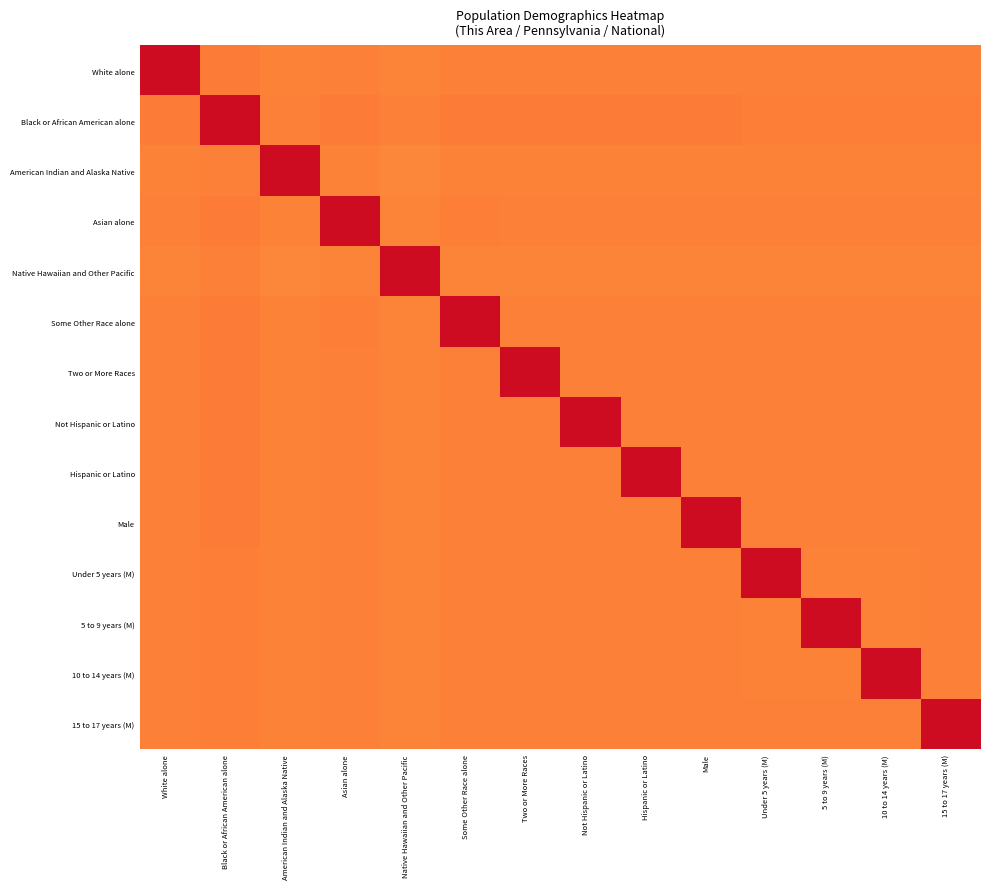

What is the total value across all series at Some Other Race alone?

7.7